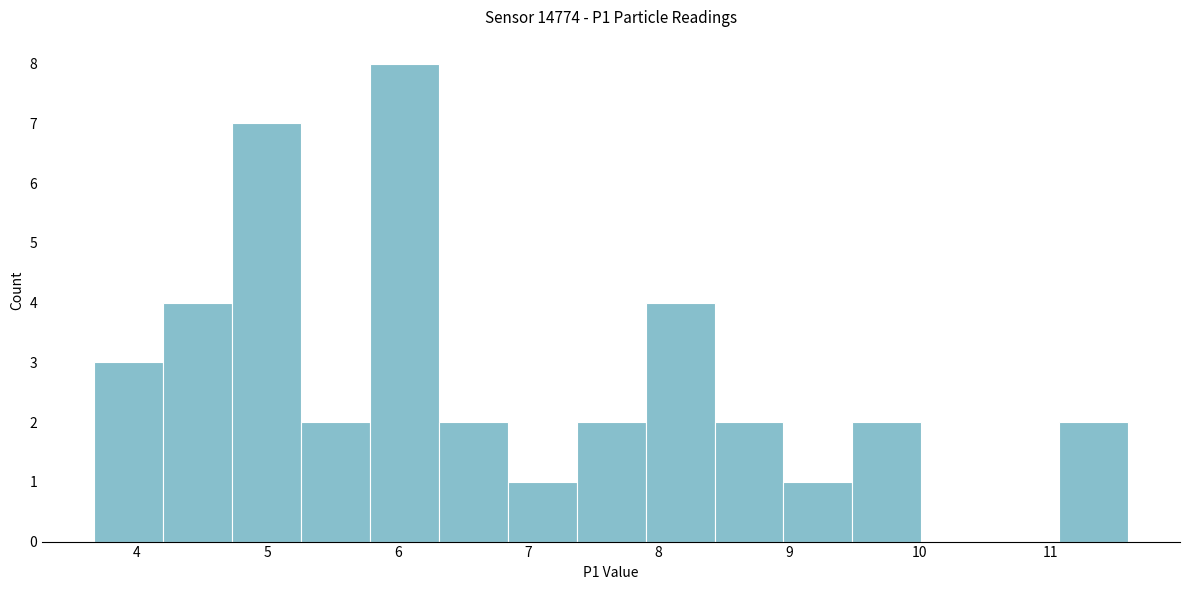

Reading left to right, transcribe this chart: for each bar, give the range it covers on the x-axis and its height. Neither the bar edges nor the heights are printed on the chart, so give them approximately, as read against the axes.

3.7 to 4.2: 3
4.2 to 4.7: 4
4.7 to 5.3: 7
5.3 to 5.8: 2
5.8 to 6.3: 8
6.3 to 6.8: 2
6.8 to 7.4: 1
7.4 to 7.9: 2
7.9 to 8.4: 4
8.4 to 9.0: 2
9.0 to 9.5: 1
9.5 to 10.0: 2
10.0 to 10.5: 0
10.5 to 11.1: 0
11.1 to 11.6: 2